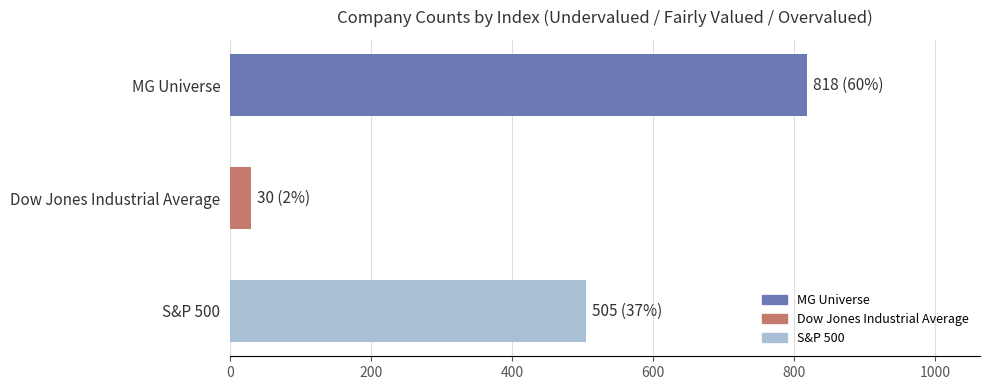

What is the value of the 2nd bar from the left?

30